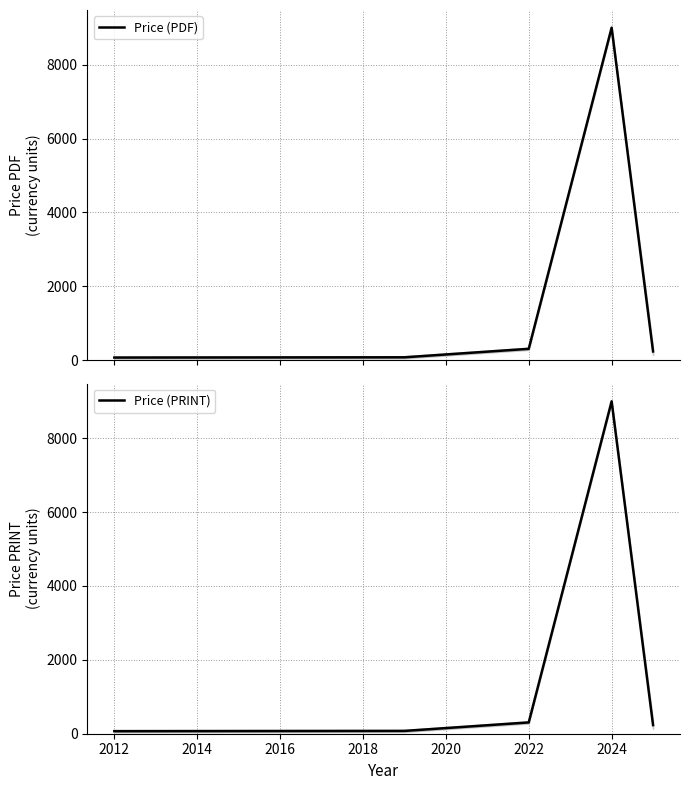

What is the smallest value displayed?

69.0